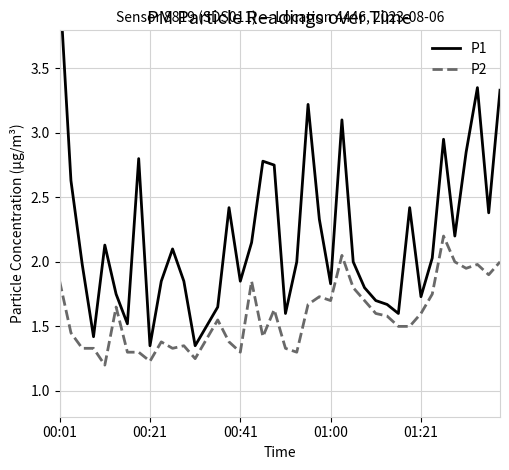

Rank the series by their maximum value, from lowest to highest.

P2, P1